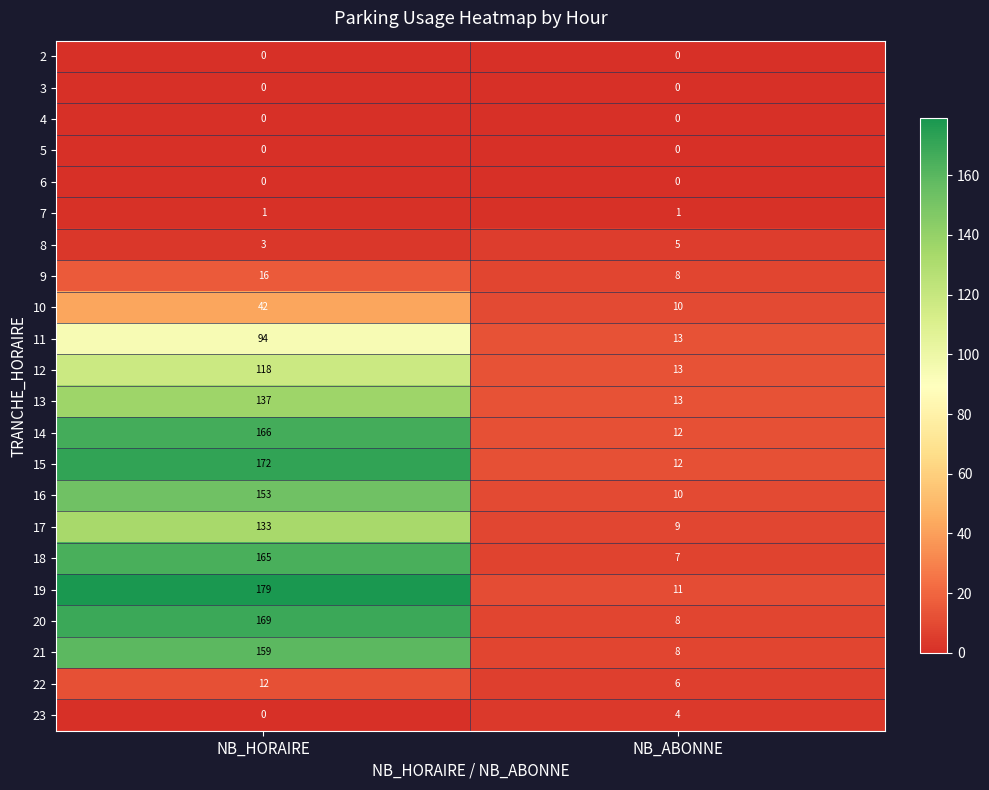

Count the number of categories in the chart.

2